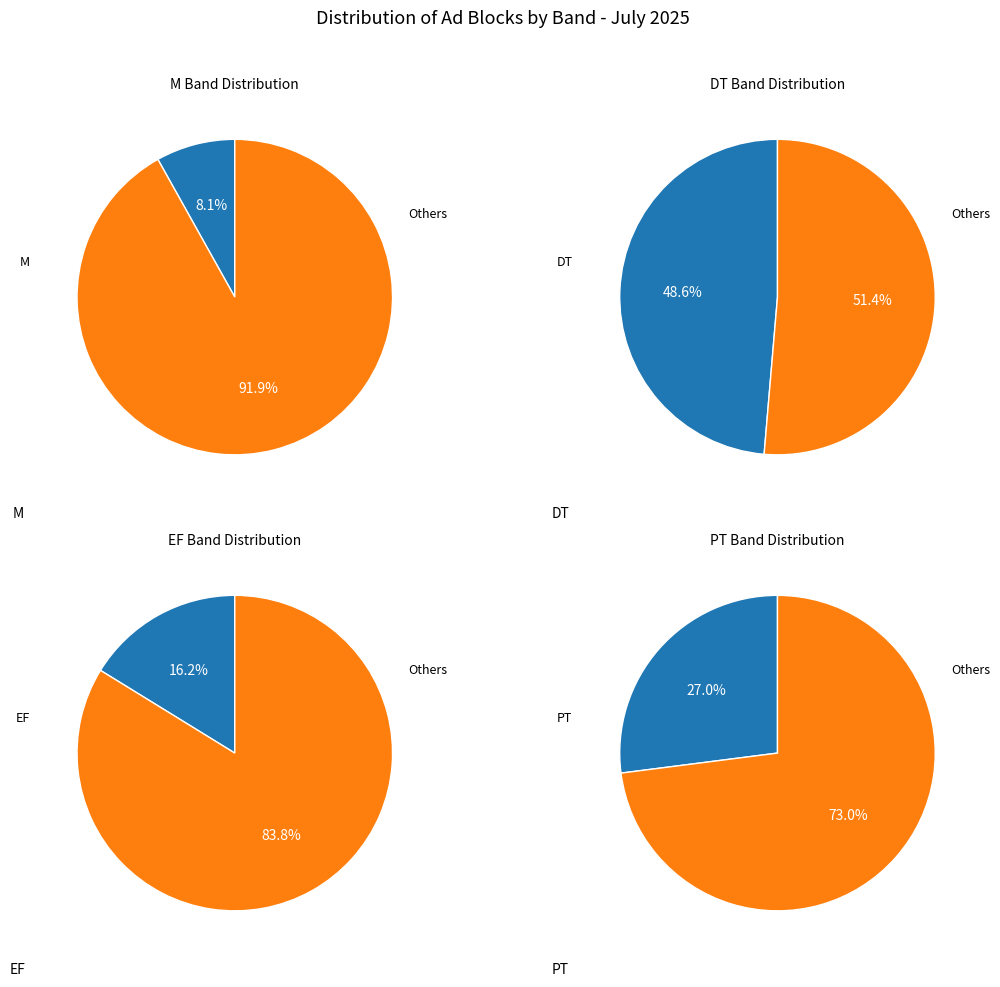

Rank the categories by value from lowest to highest.

M, EF, PT, DT